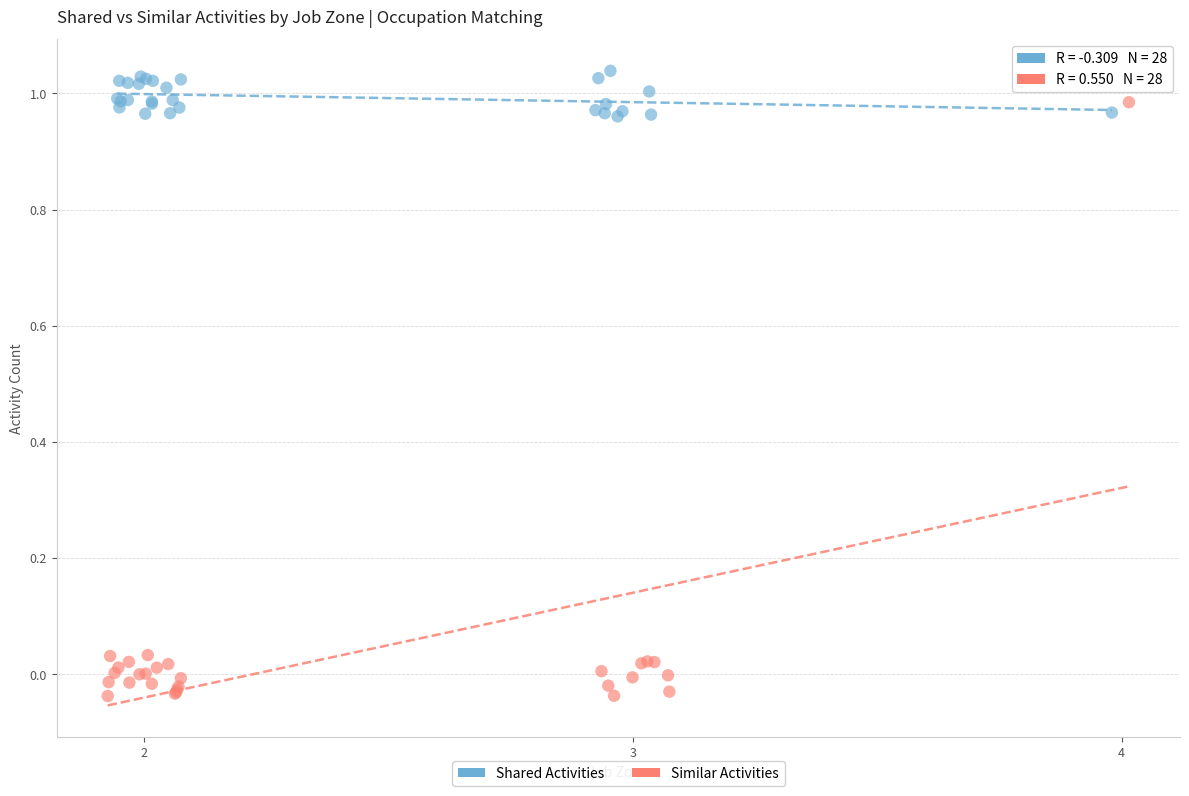

Which series contains the lowest Y value?

Similar Activities